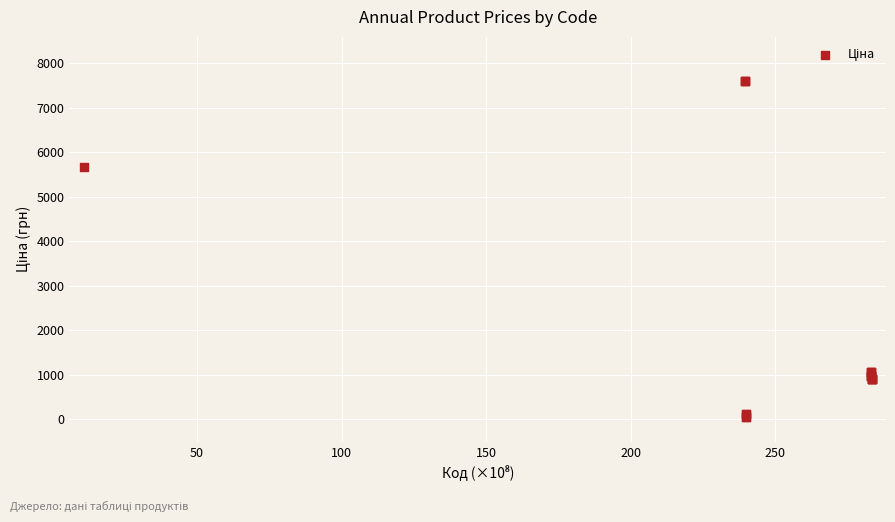

What Y value in the scatter plot is closest to 3826?

5673.8